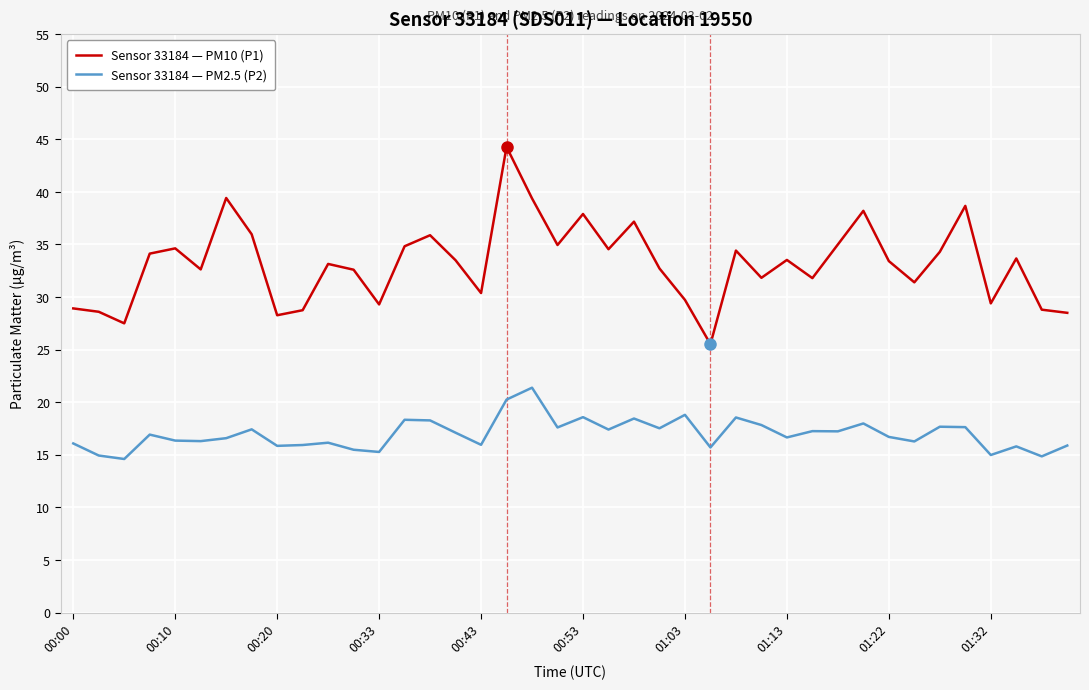

Which series has the largest total across all categories?

Sensor 33184 — PM10 (P1)